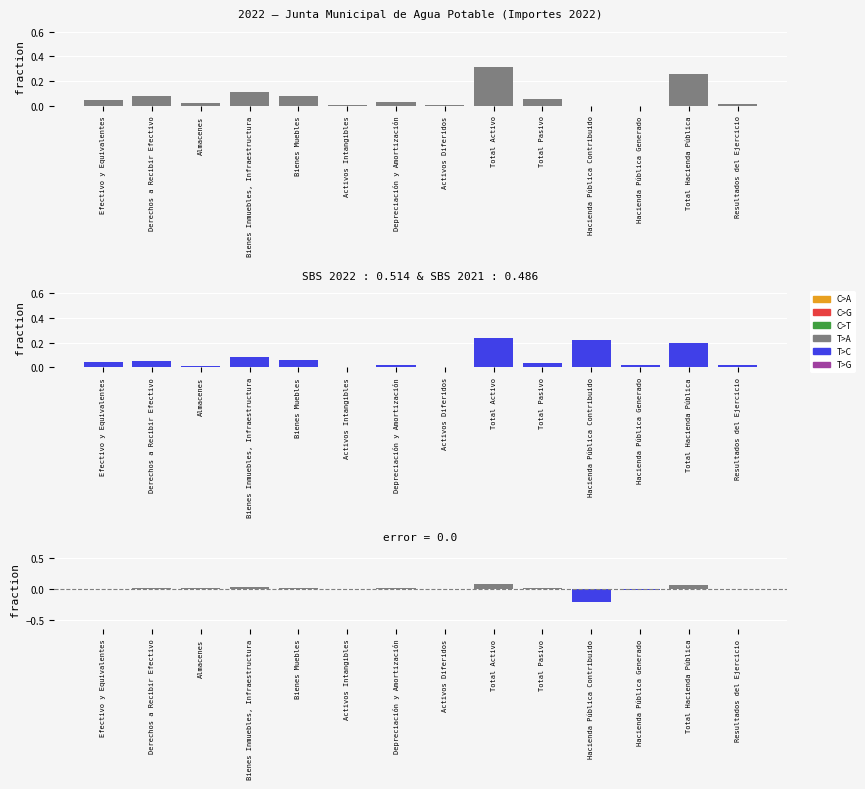

Reading left to right, what are all the values shown in this chart?

Efectivo y Equivalentes=-0.0	Derechos a Recibir Efectivo=0.0	Almacenes=0.0	Bienes Inmuebles, Infraestructura=0.0	Bienes Muebles=0.0	Activos Intangibles=0.0	Depreciación y Amortización=0.0	Activos Diferidos=0.0	Total Activo=0.1	Total Pasivo=0.0	Hacienda Pública Contribuido=-0.2	Hacienda Pública Generado=-0.0	Total Hacienda Pública=0.1	Resultados del Ejercicio=-0.0